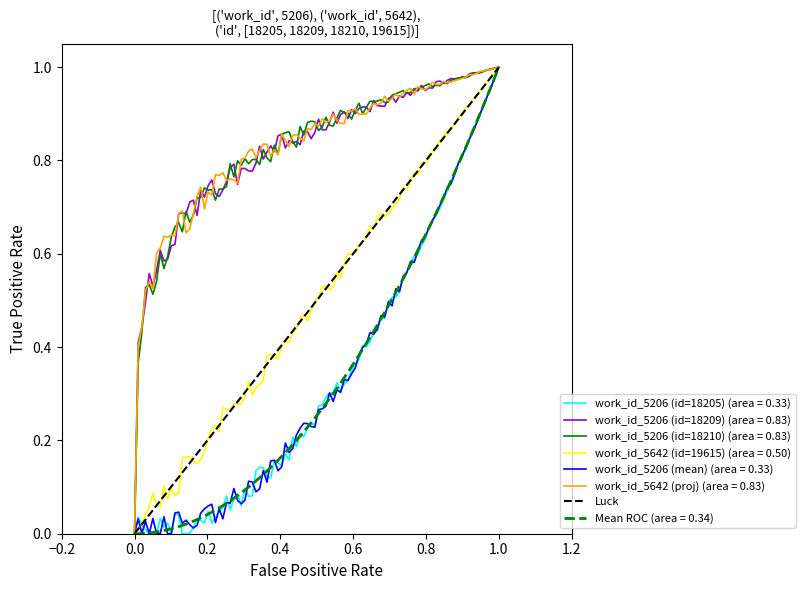

What position from the left is 1.0?

2